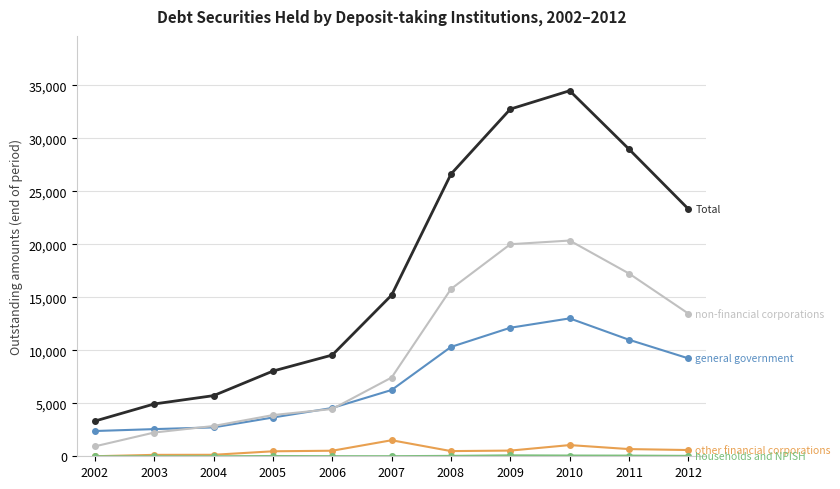

At which category does the chart reach its peak across all series?

2010